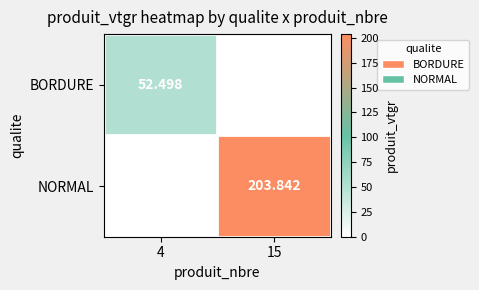

How many values in the NORMAL series exceed 203?

1